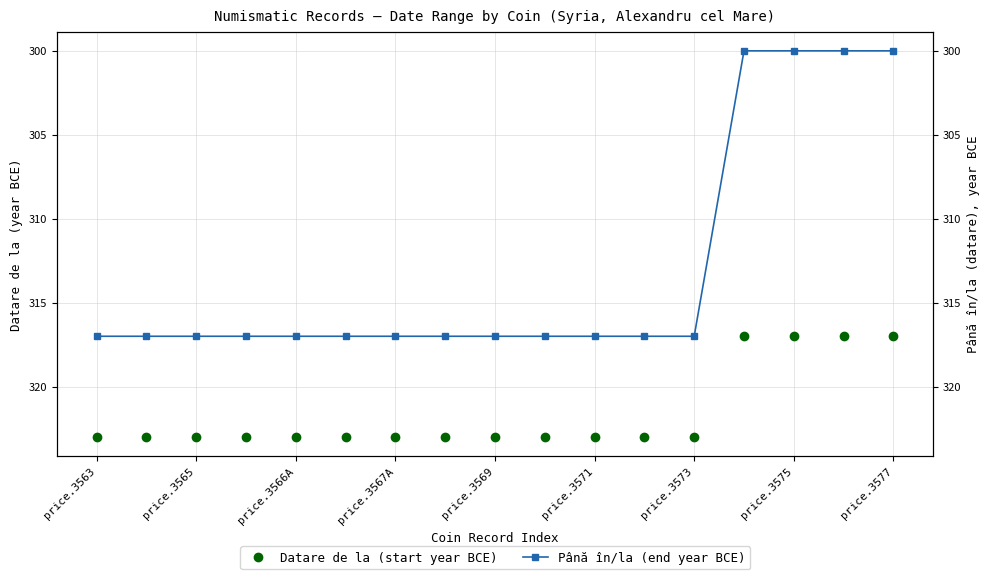

True or false: Datare de la (start year BCE) has a value of 323 at 11.

True